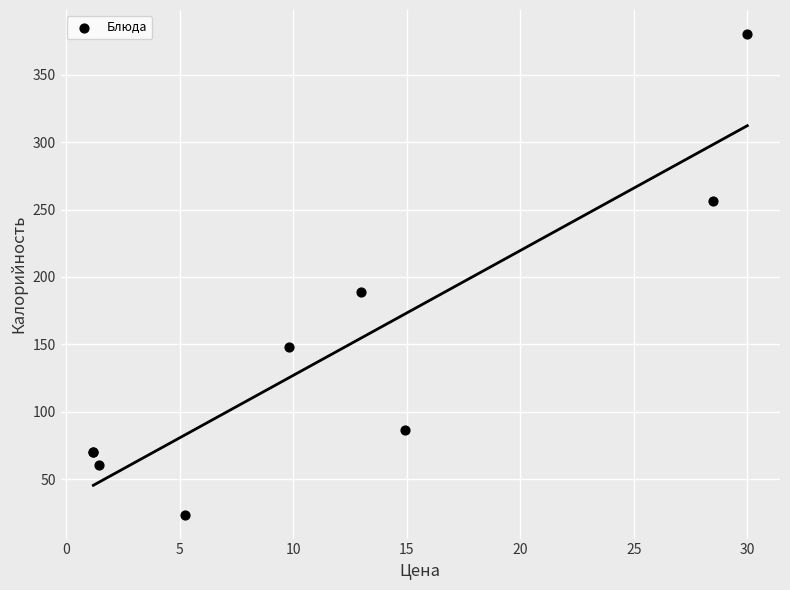

What Y value in the scatter plot is closest to 202?

188.7